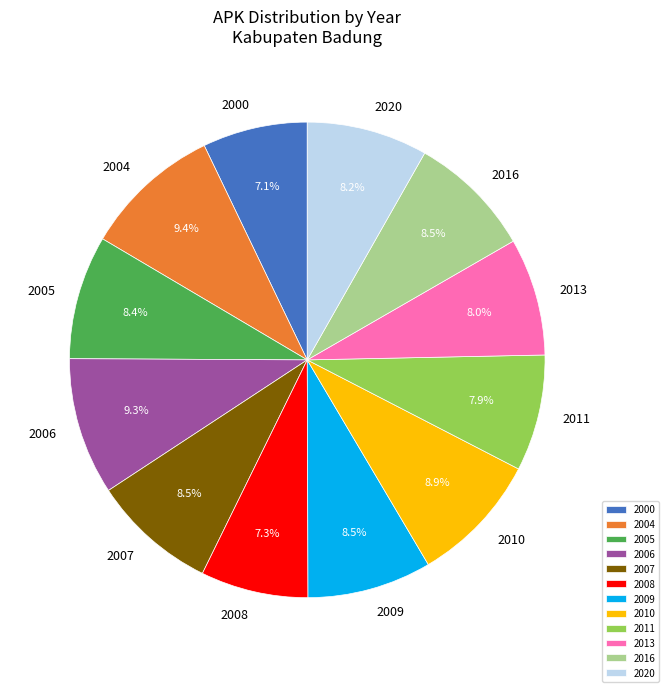

Which has a higher value, 2011 or 2000?

2011